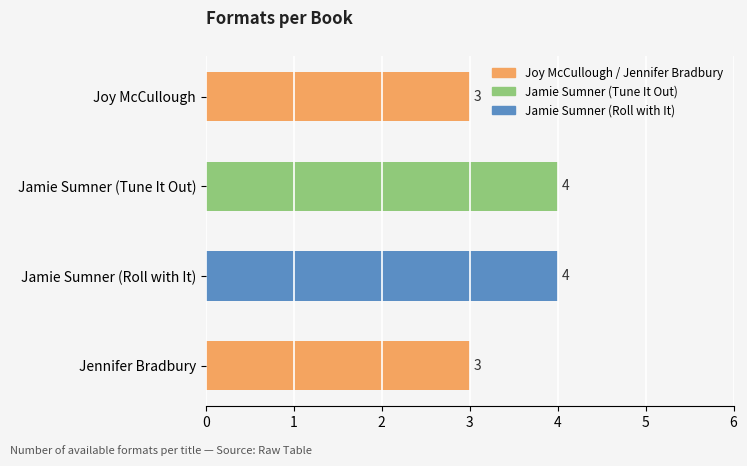

What is the label of the 4th bar from the top?

Jennifer Bradbury